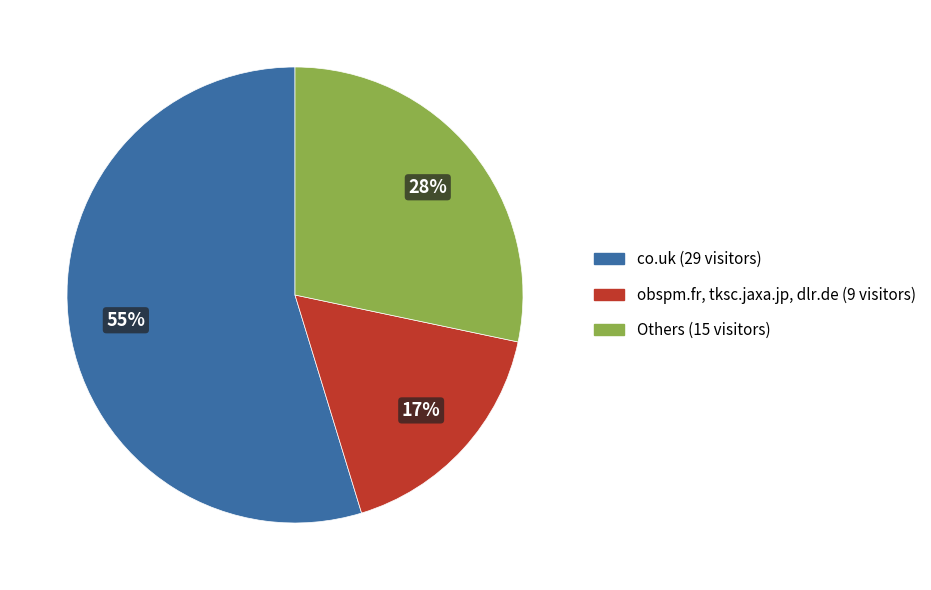

What percentage is the Others (15 visitors) slice, to the nearest percent?

28%